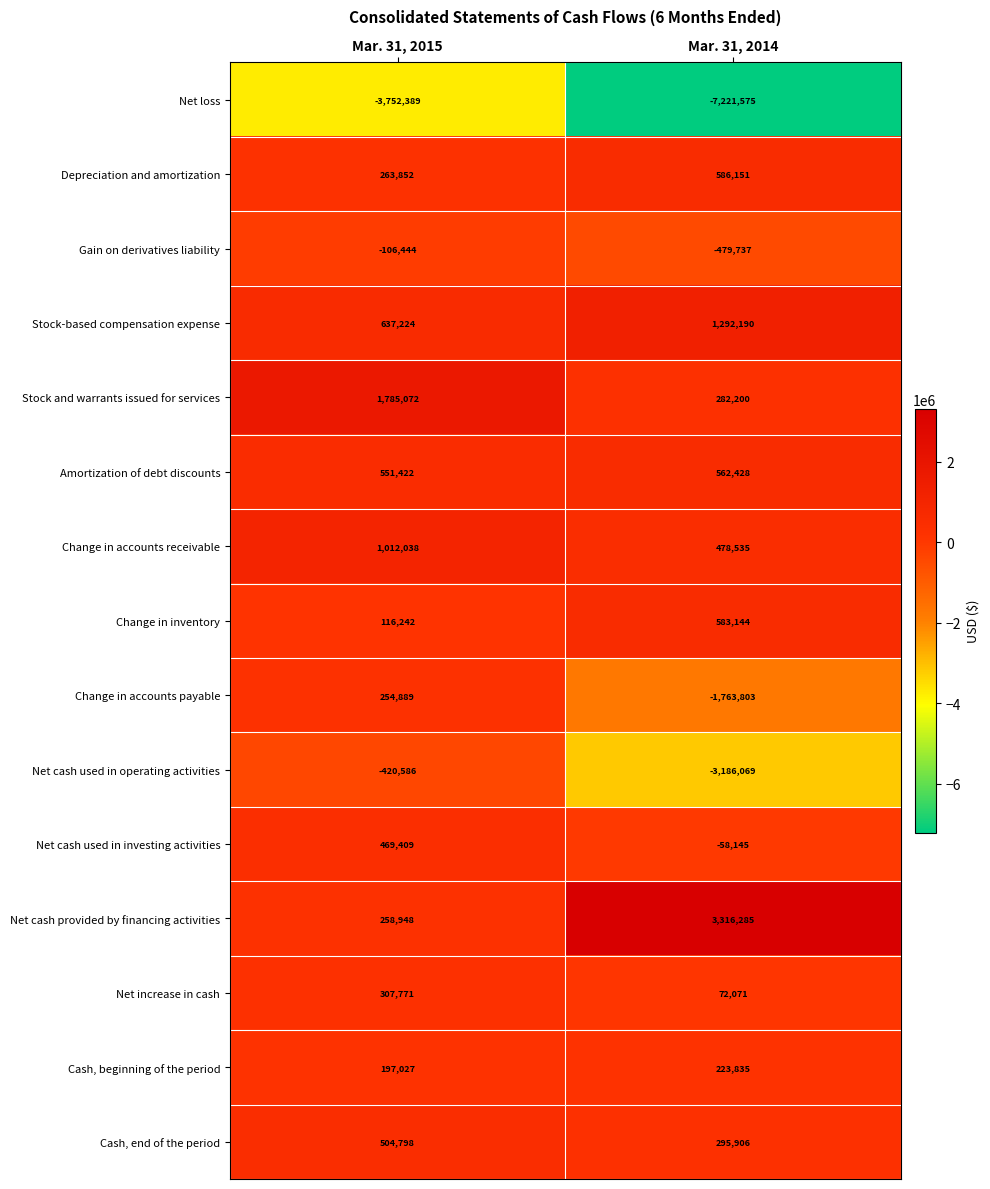

At which category is the sum across all series the highest?

Mar. 31, 2015